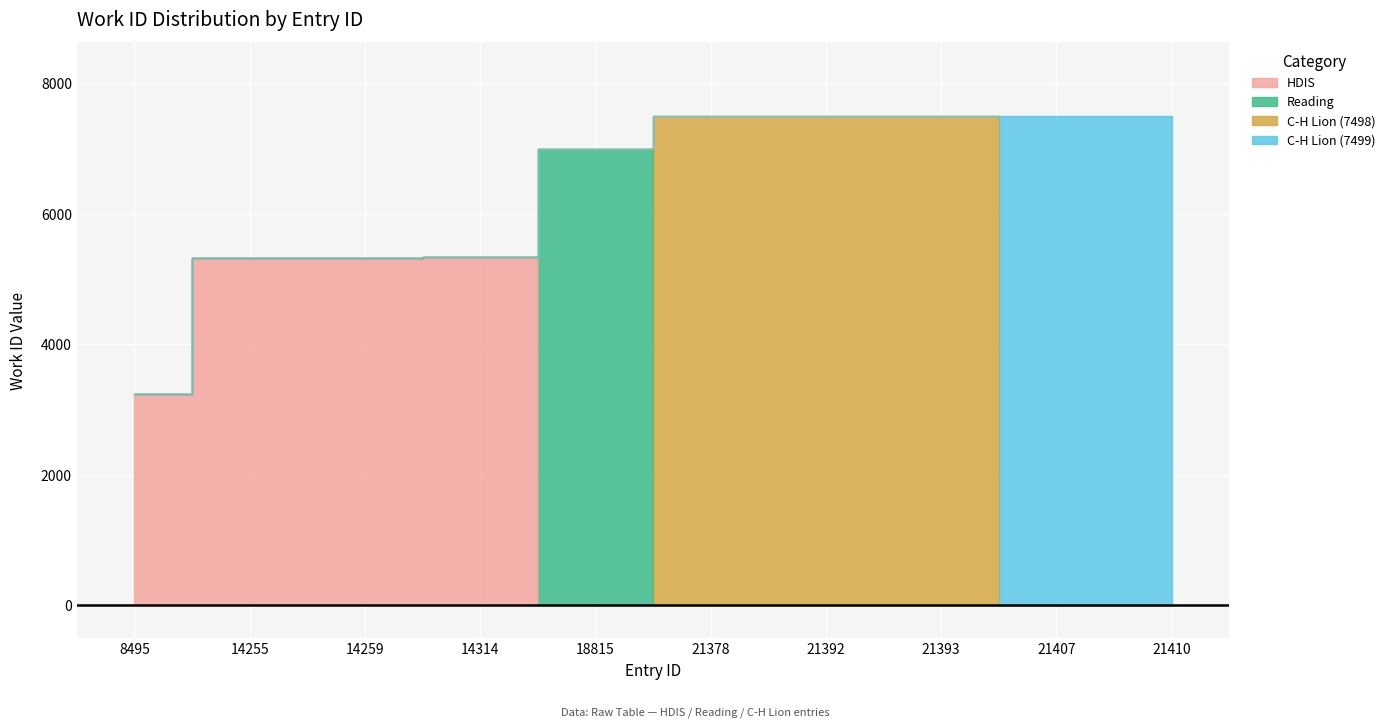

Rank the categories by value from highest to lowest.

21407, 21410, 21378, 21392, 21393, 18815, 14314, 14259, 14255, 8495